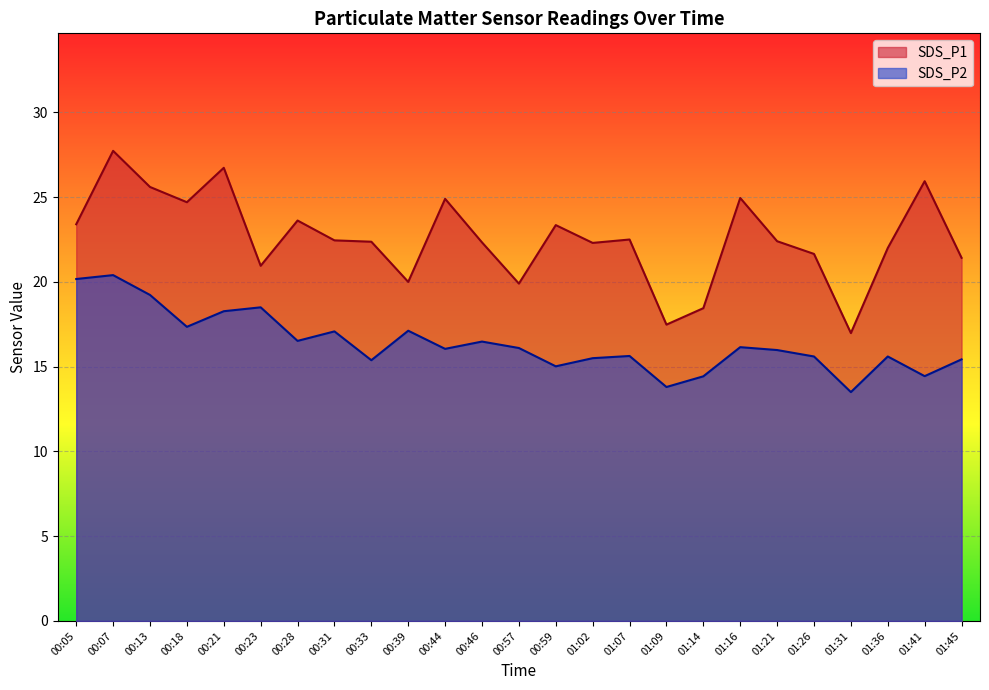

Where is SDS_P1 nearest to the value 22?

01:36